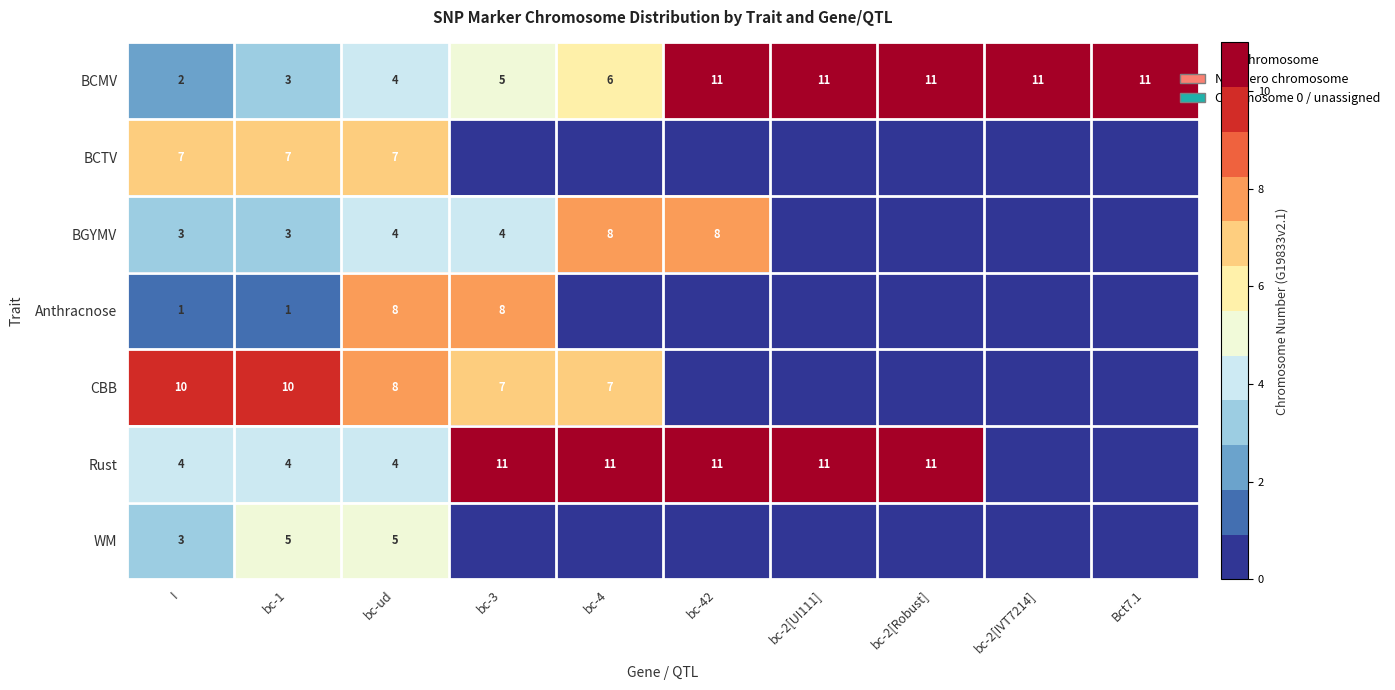

What is the greatest value displayed?

11